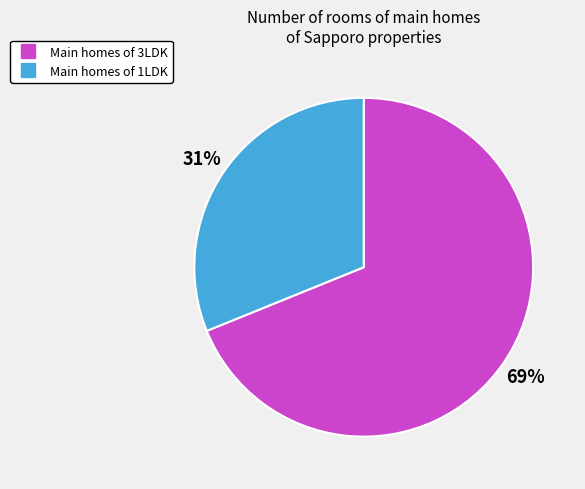

To the nearest percent, what is the difference between the largest and smallest slice percentages?

38%